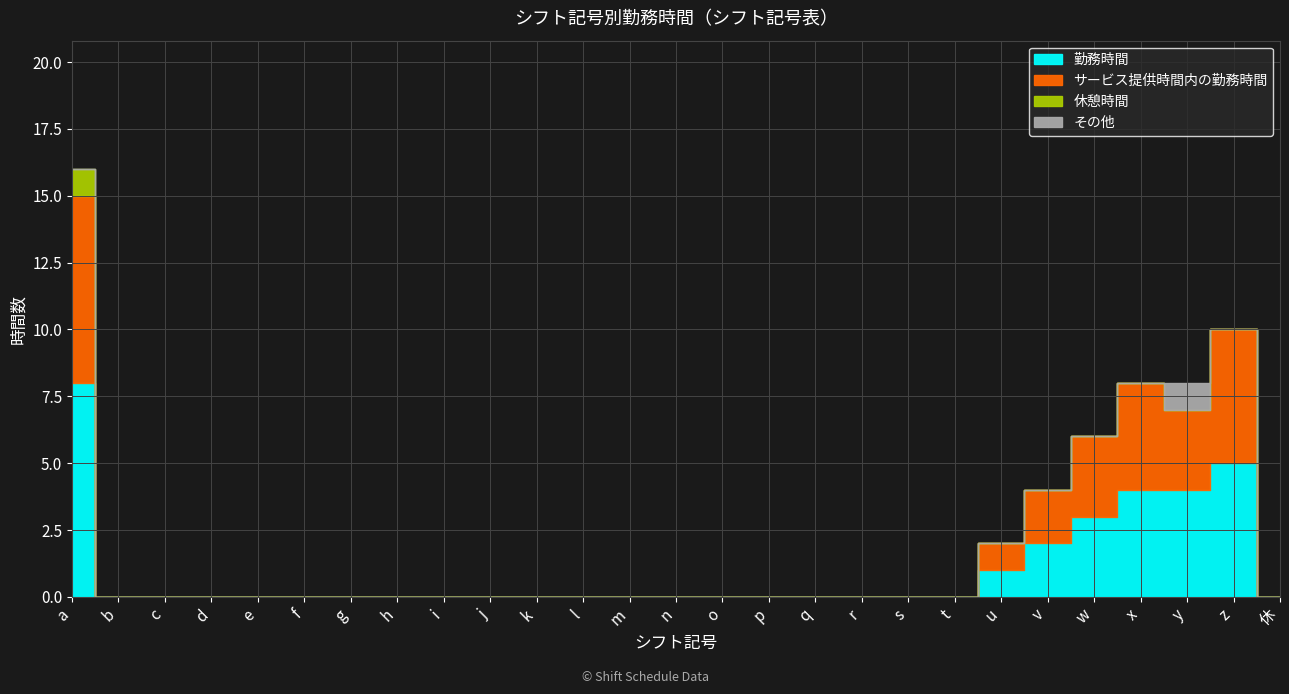

Which has a higher value, y or p?

y